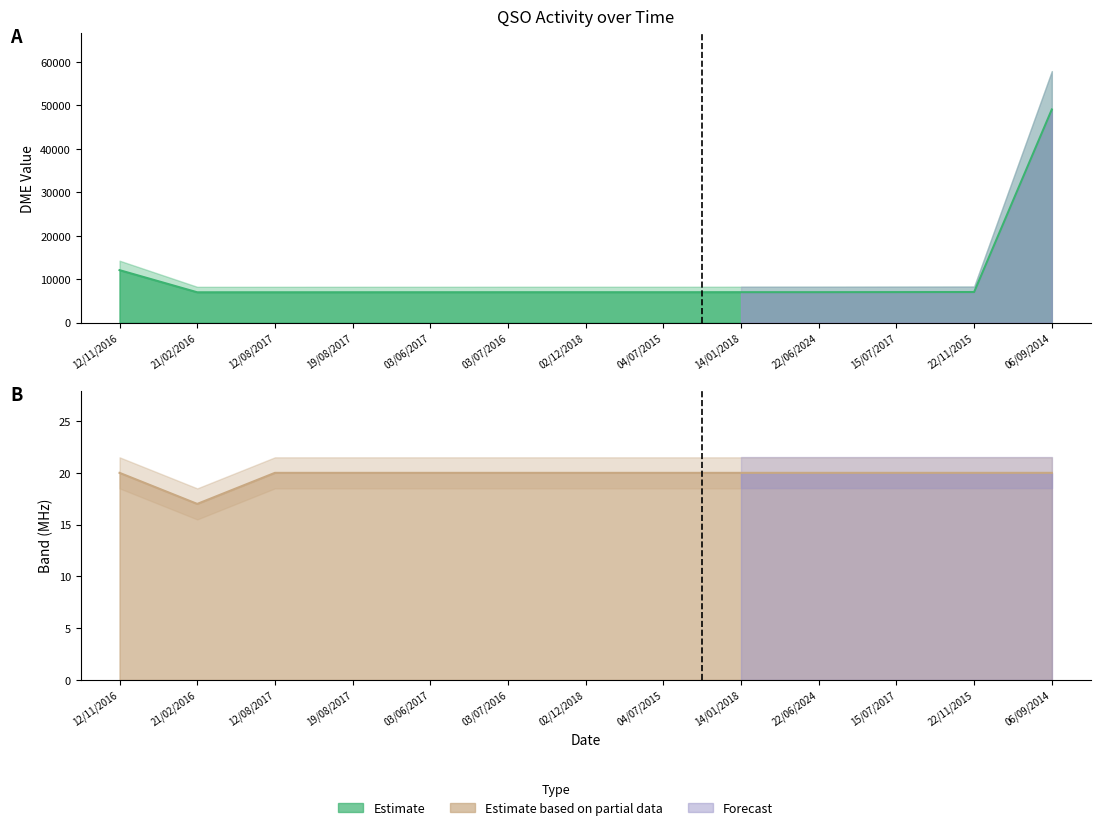

What is the value of the DME point at the 4th from the left?

7010